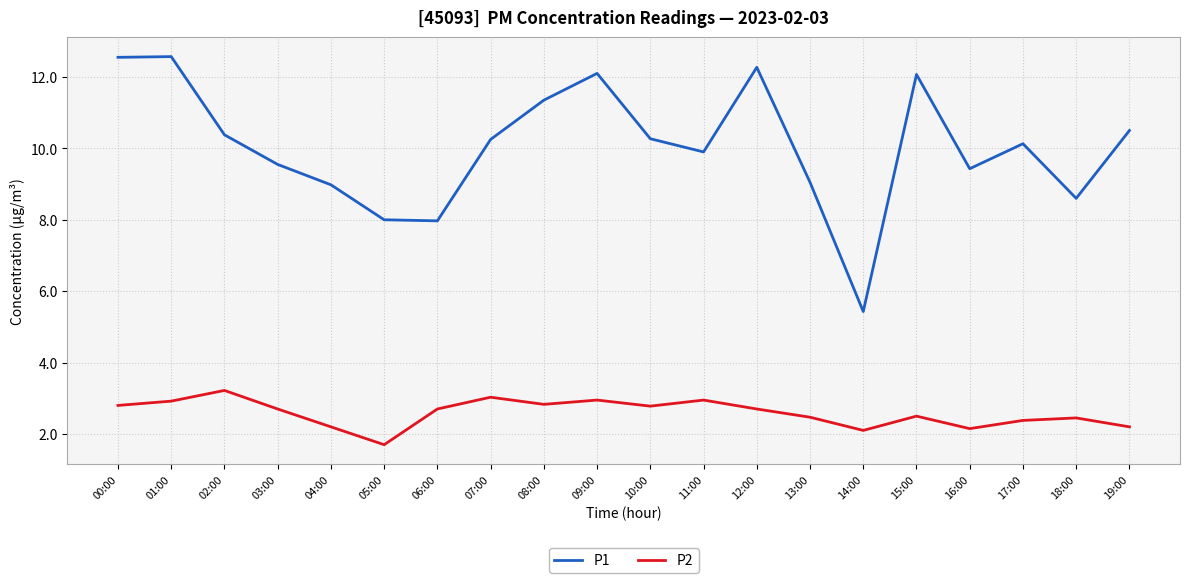

True or false: P1 and P2 intersect in this chart.

False